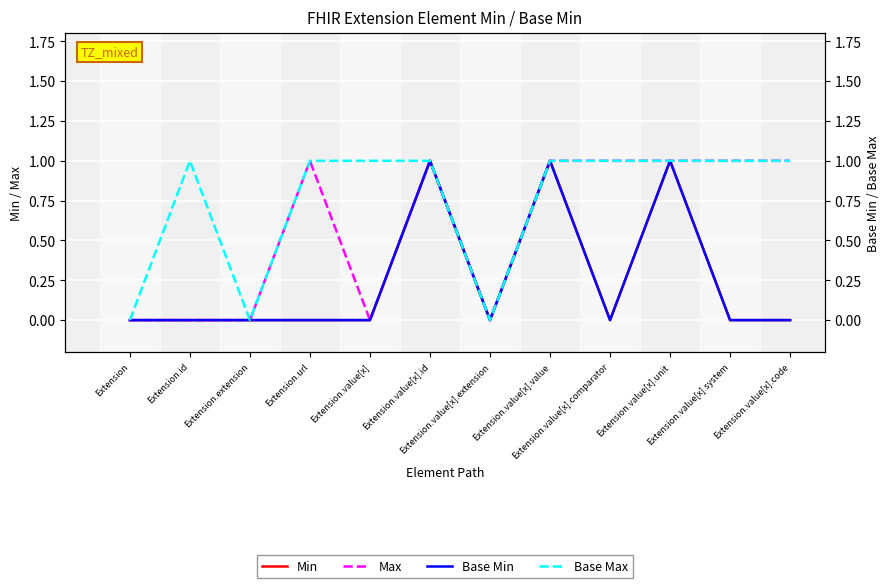

At how many categories does at least one series exceed 0?

9